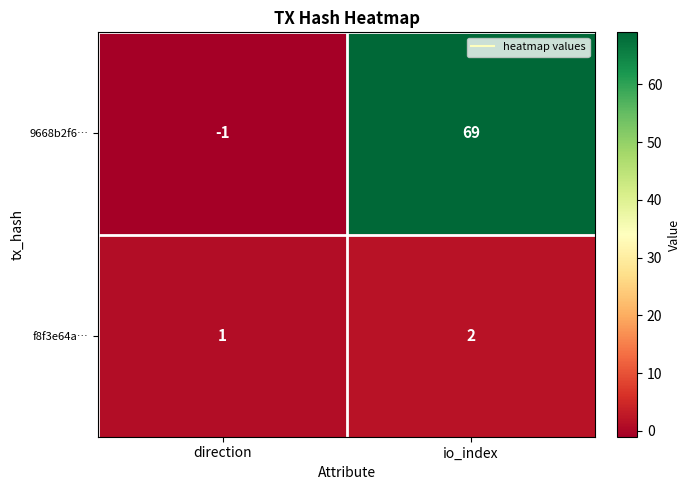

At which label does 9668b2f6… reach its peak?

io_index